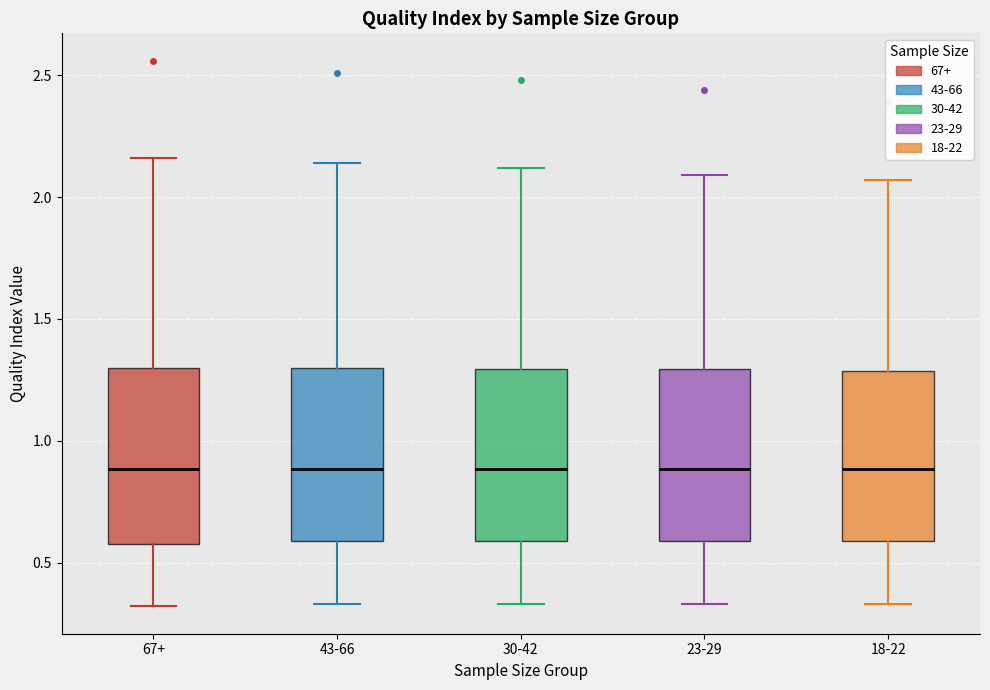

Reading left to right, transcribe this box plot: for each box, give where its median line is, the range the box spans, and where its two whiskers end, as read against the y-axis. The values are not printed on the chart, so give them approximately, as read against the axis.

67+: median 0.90, box 0.60 to 1.30, whiskers 0.30 to 2.15
43-66: median 0.90, box 0.60 to 1.30, whiskers 0.35 to 2.15
30-42: median 0.90, box 0.60 to 1.30, whiskers 0.35 to 2.10
23-29: median 0.90, box 0.60 to 1.30, whiskers 0.35 to 2.10
18-22: median 0.90, box 0.60 to 1.30, whiskers 0.35 to 2.05